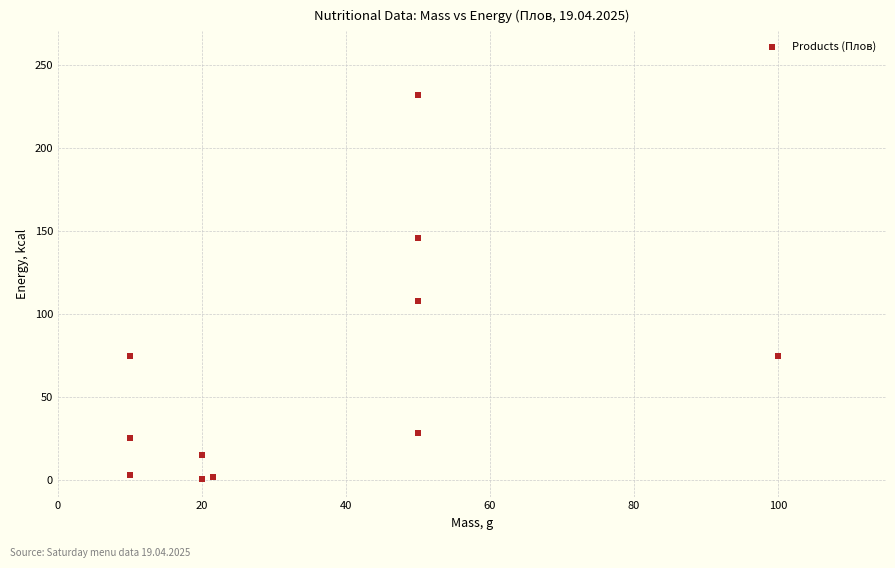

What Y value in the scatter plot is closest to 116?

108.0